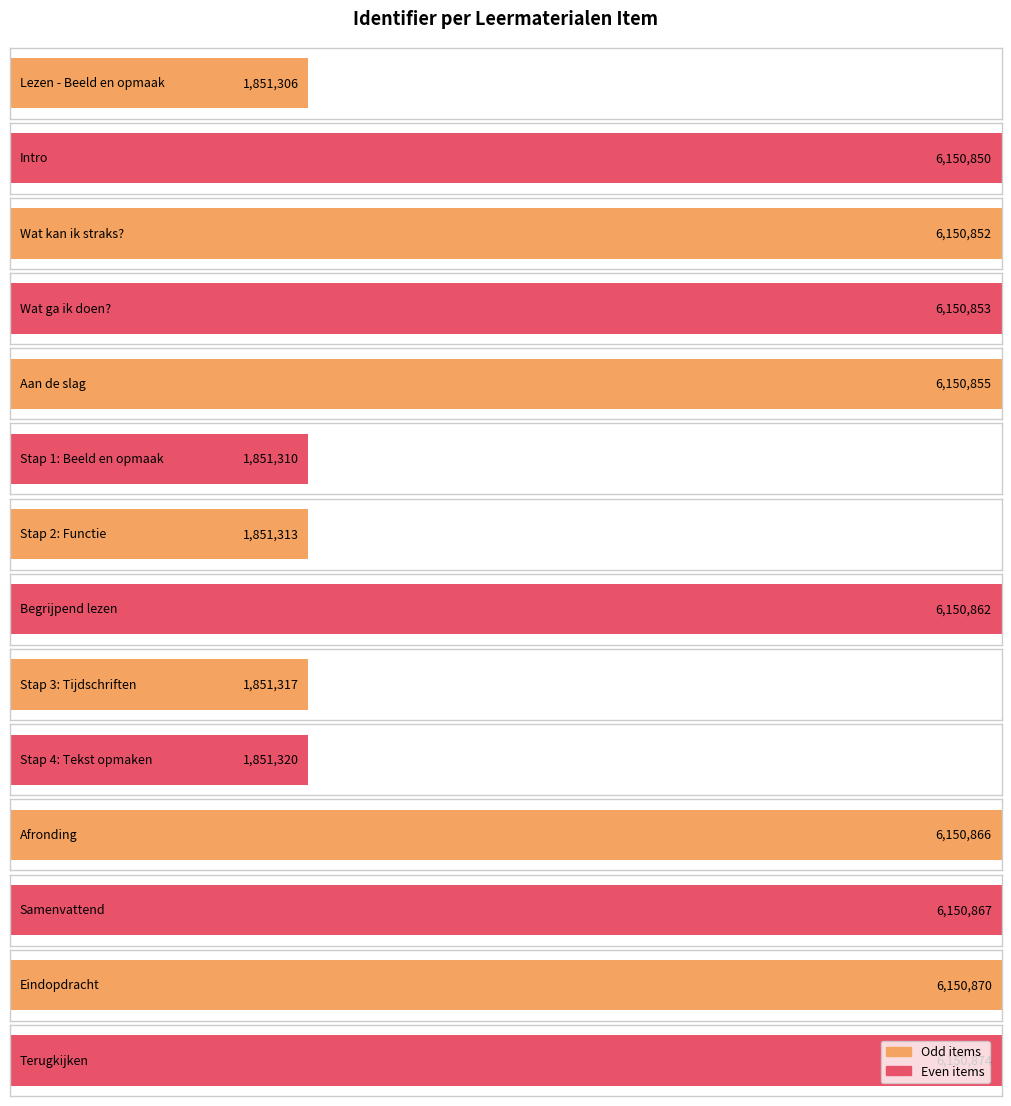

True or false: the data shows 6150870 at Eindopdracht.

True